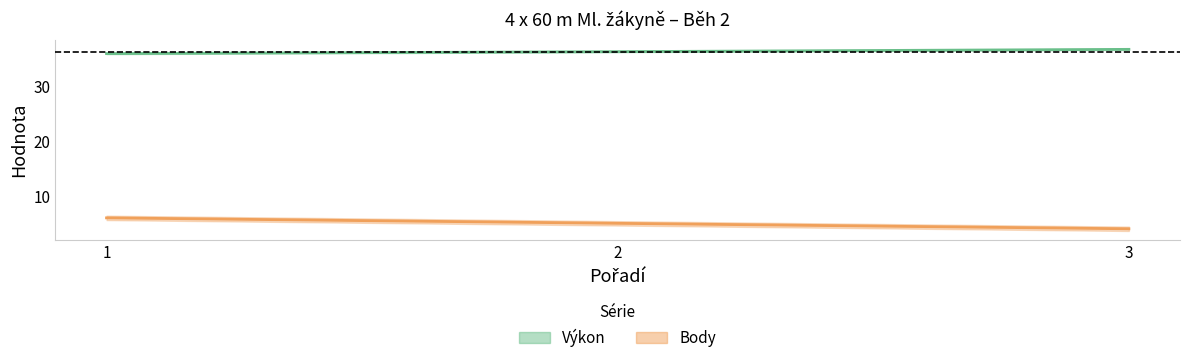

What are all the series names shown in the legend?

Výkon, Body